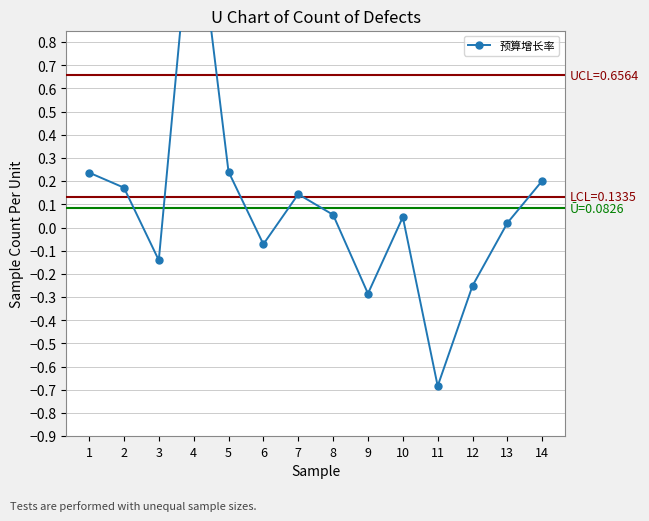

Which category has the highest value across all series?

4